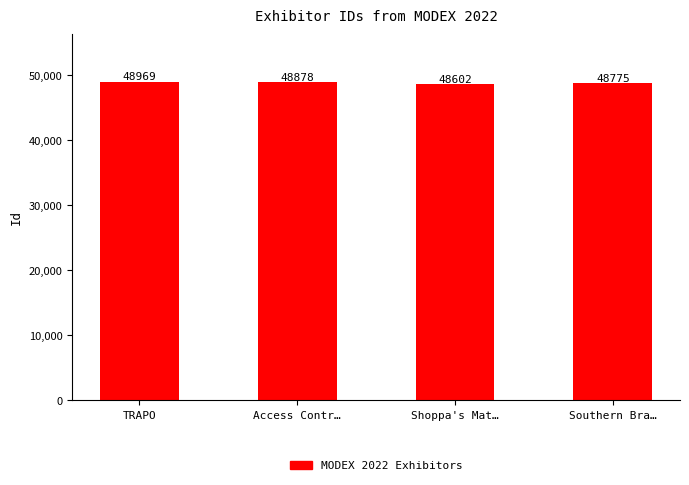

Which label corresponds to the largest value in the chart?

TRAPO